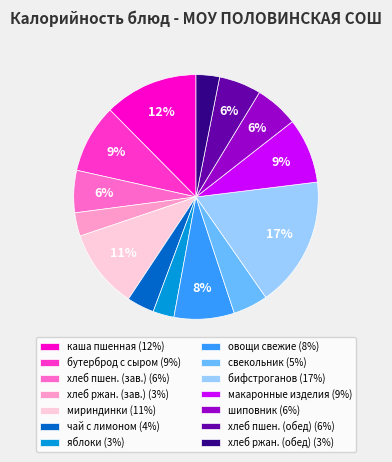

Count the number of slices in the pie.

14